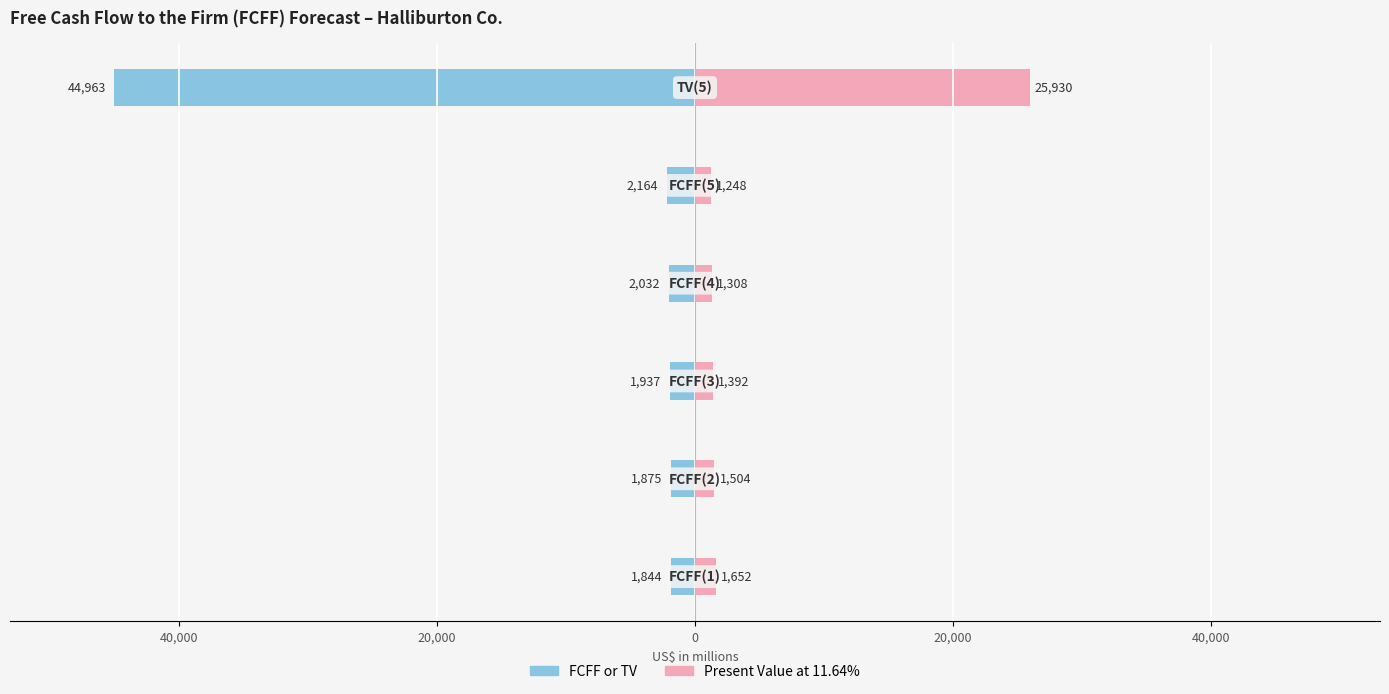

Rank the series at 20,000 from lowest to highest value.

FCFF or TV, Present Value